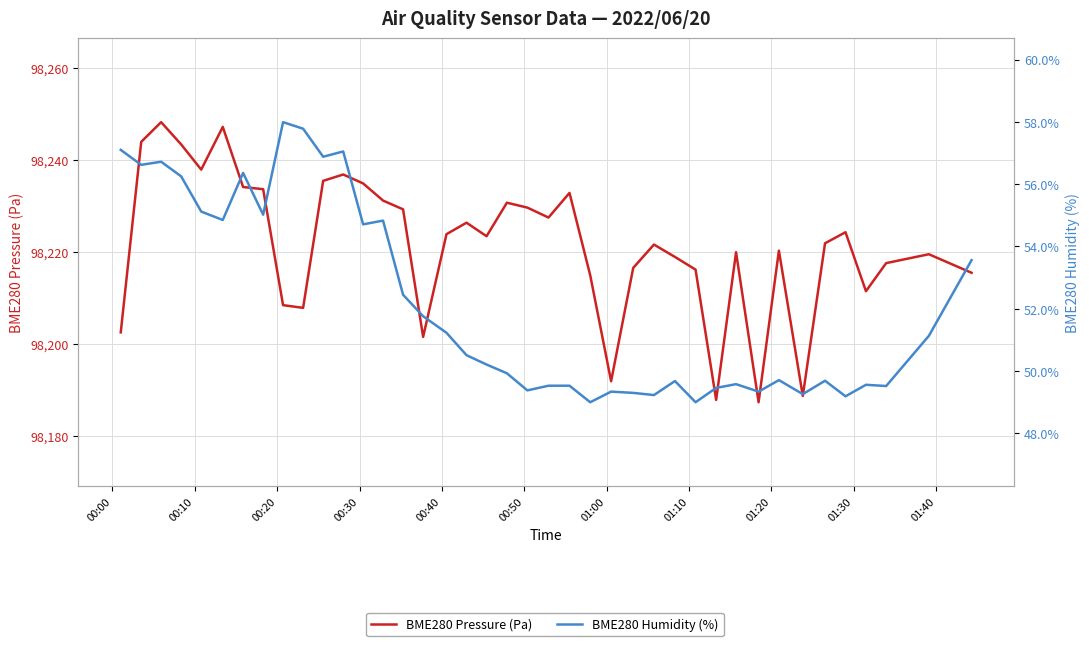

Which series has the largest total across all categories?

BME280 Pressure (Pa)